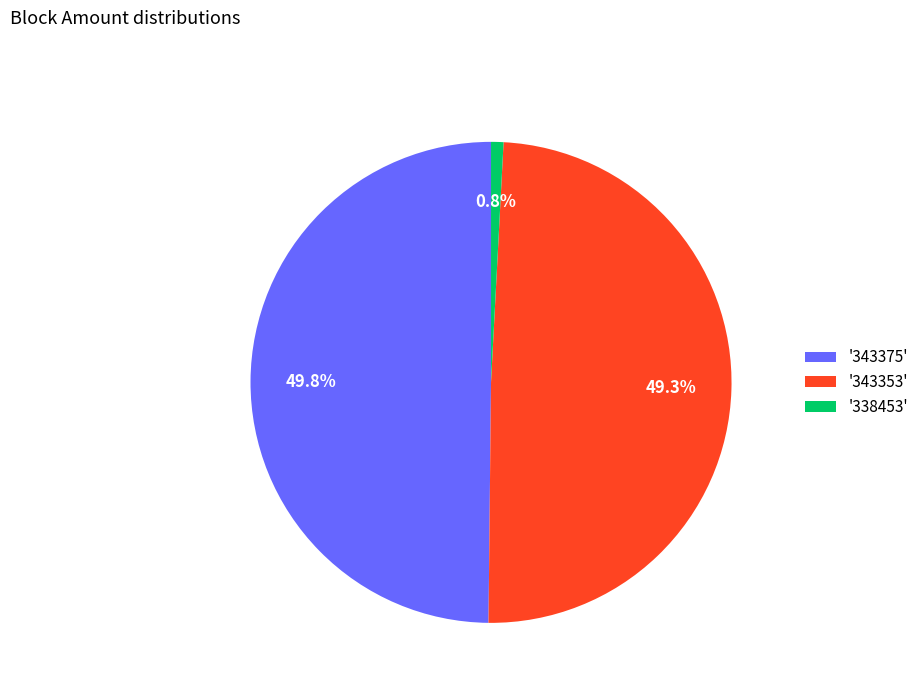

What is the smallest slice in the pie chart?

'338453'